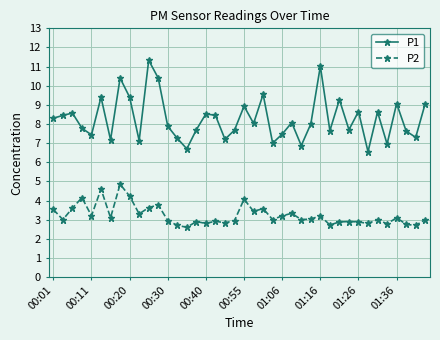

What is the maximum value for P1?

11.3